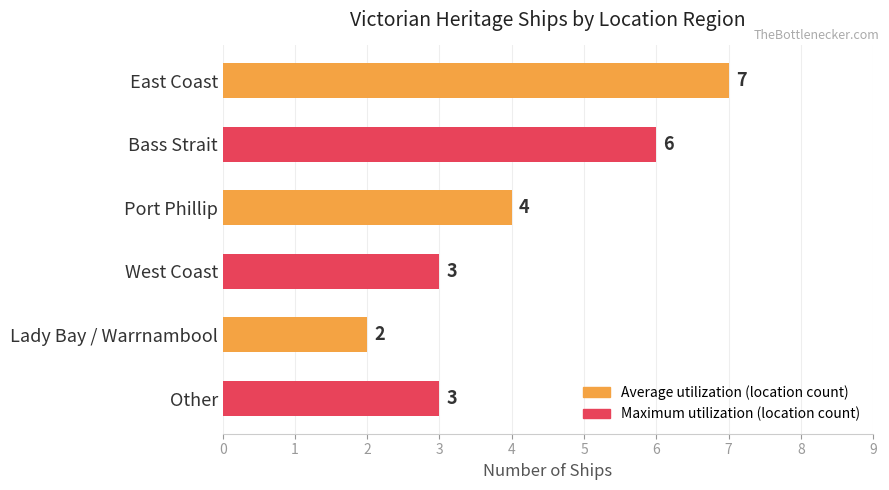

Is it true that the value at East Coast is 4?

False